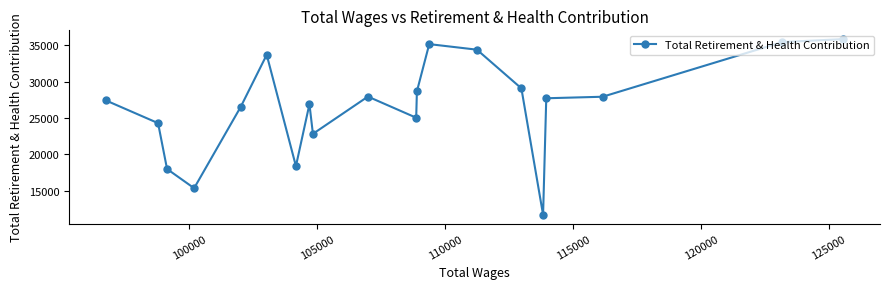

What is the difference between the second highest and second lowest values?

20086